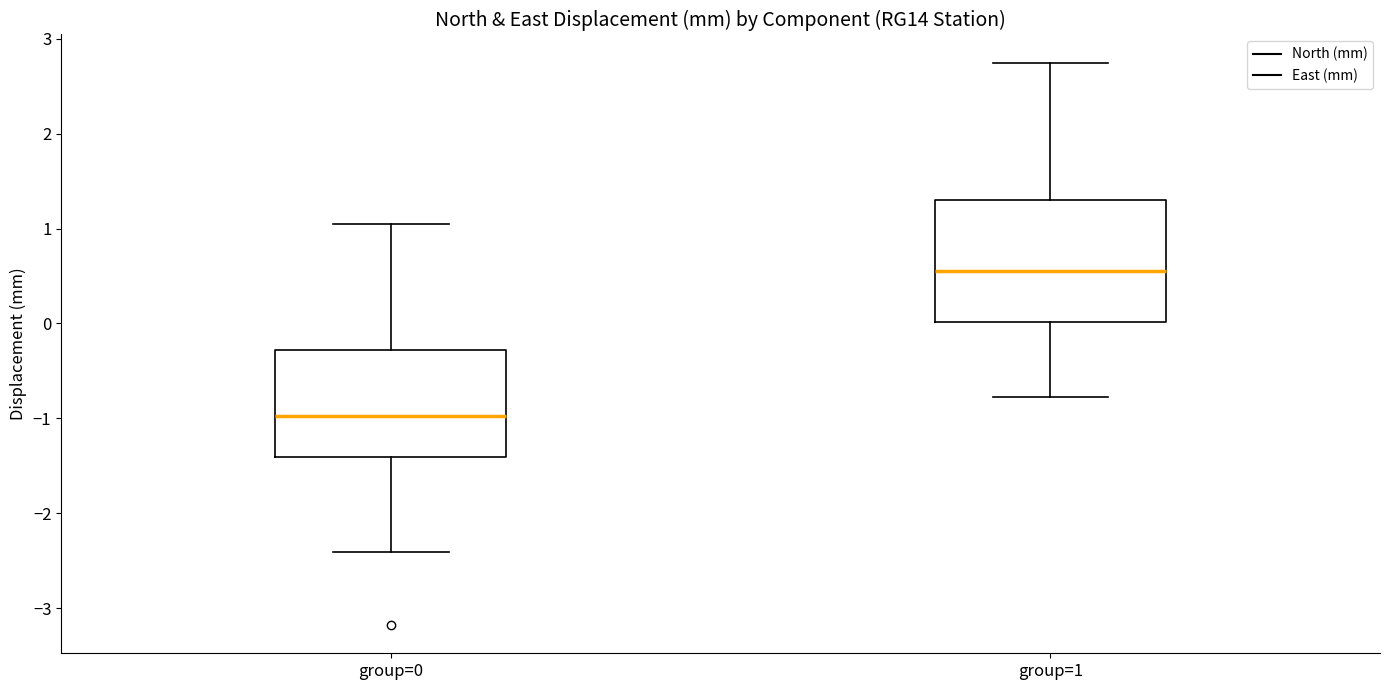

Reading left to right, read every box against the y-axis: the position of its median line, the range the box covers, and the ends of its whiskers. The values are not printed on the chart, so give them approximately, as read against the axis.

group=0: median -1.0, box -1.4 to -0.3, whiskers -2.4 to 1.1
group=1: median 0.6, box 0.0 to 1.3, whiskers -0.8 to 2.8